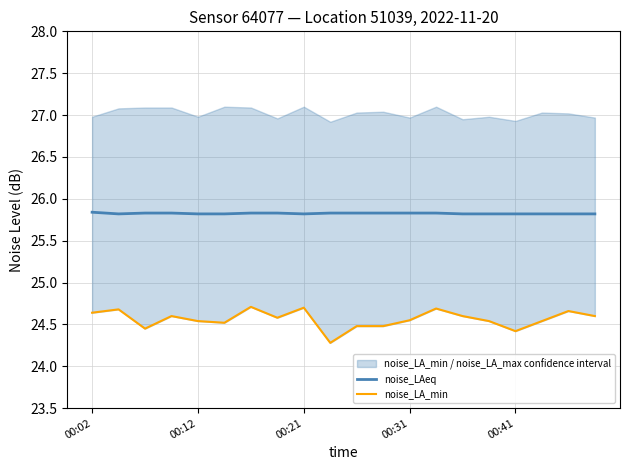

The value of noise_LAeq at 00:12 is 25.8. True or false?

True